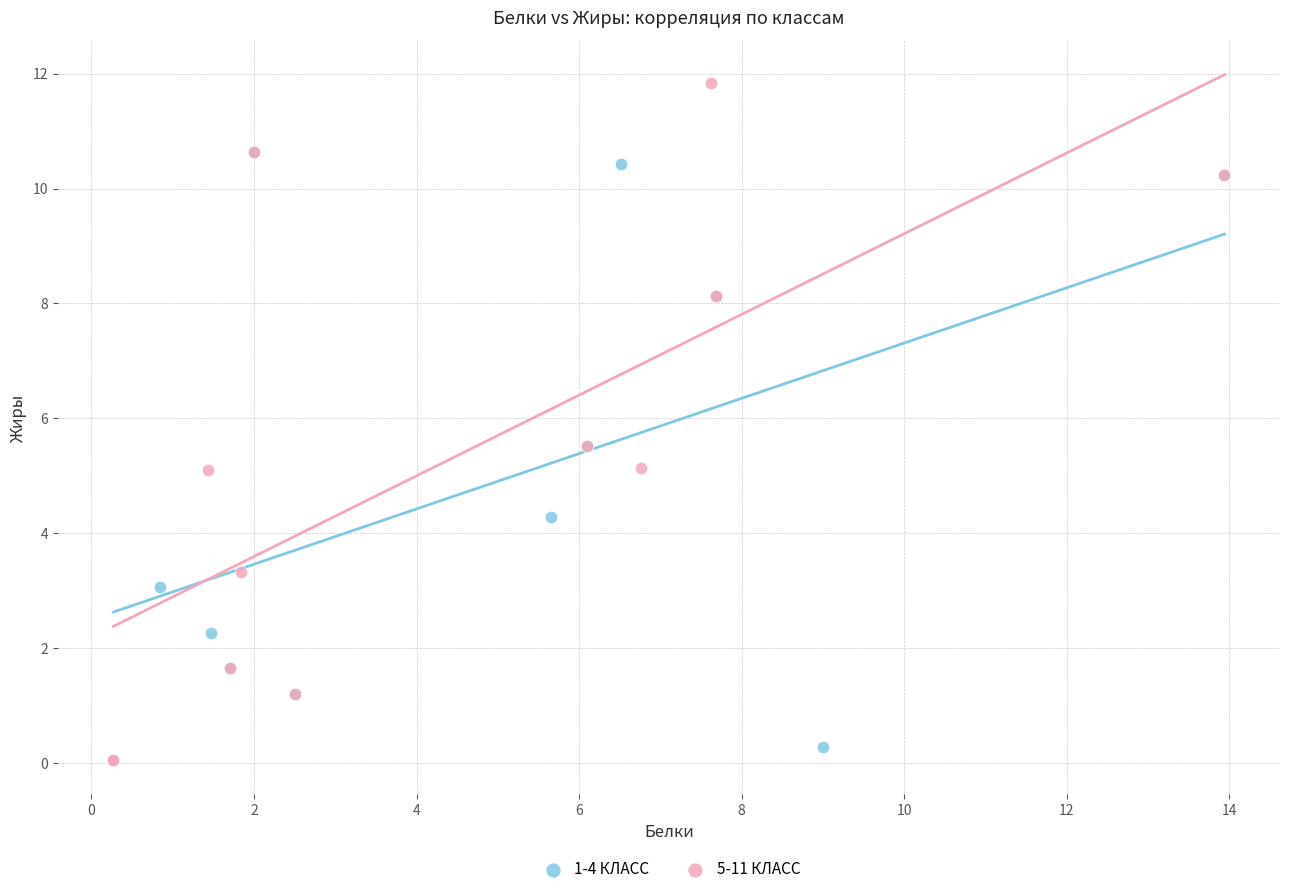

Which series reaches the maximum Y coordinate?

5-11 КЛАСС